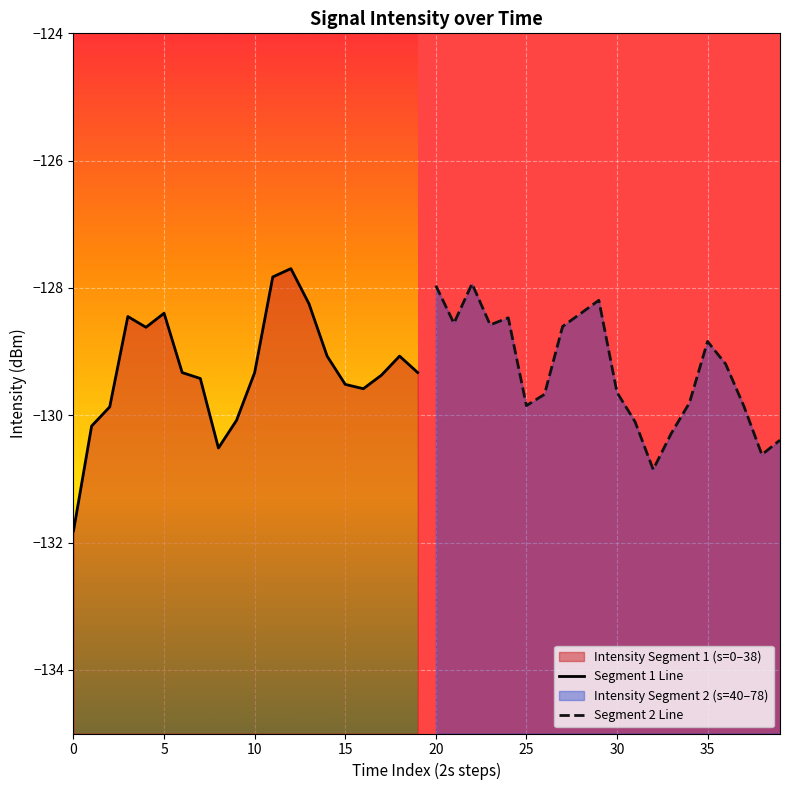

Is the value of Segment 2 Line at 40 greater than the value of Segment 1 Line at 16?

Yes